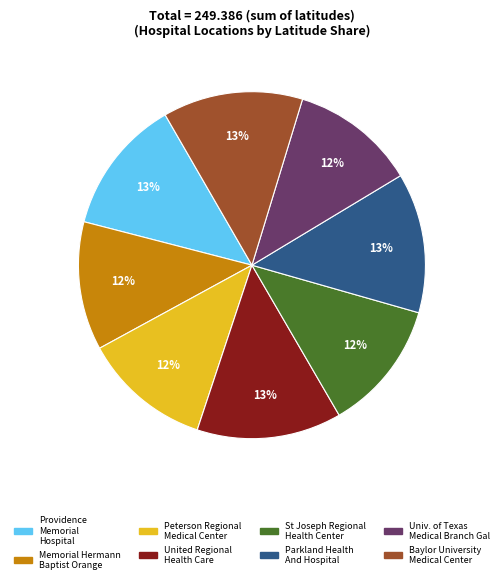

Does any single category account for the majority?

No